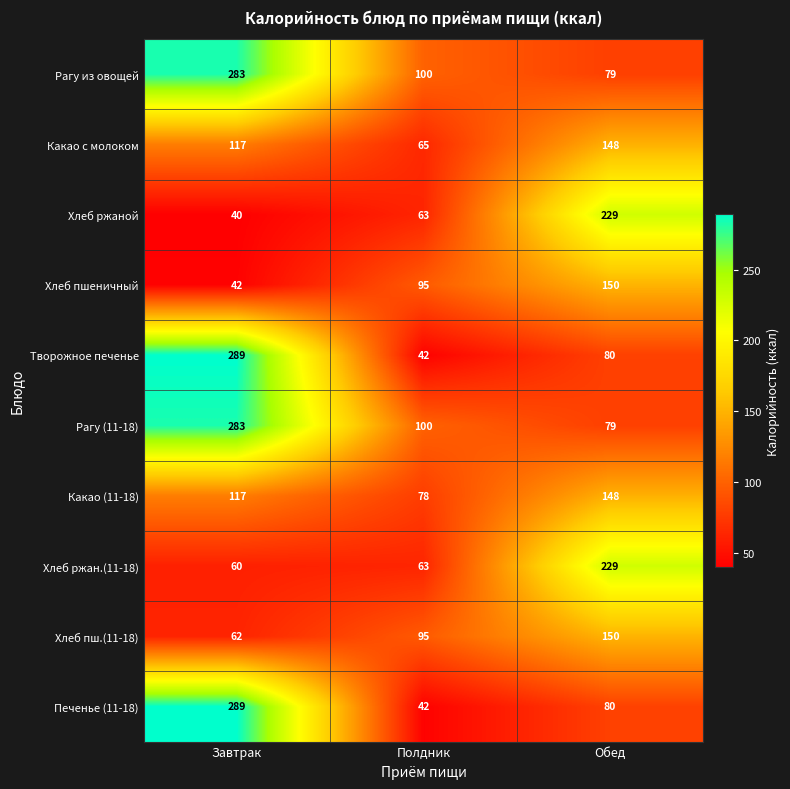

At which label does Печенье (11-18) first exceed 80?

Завтрак